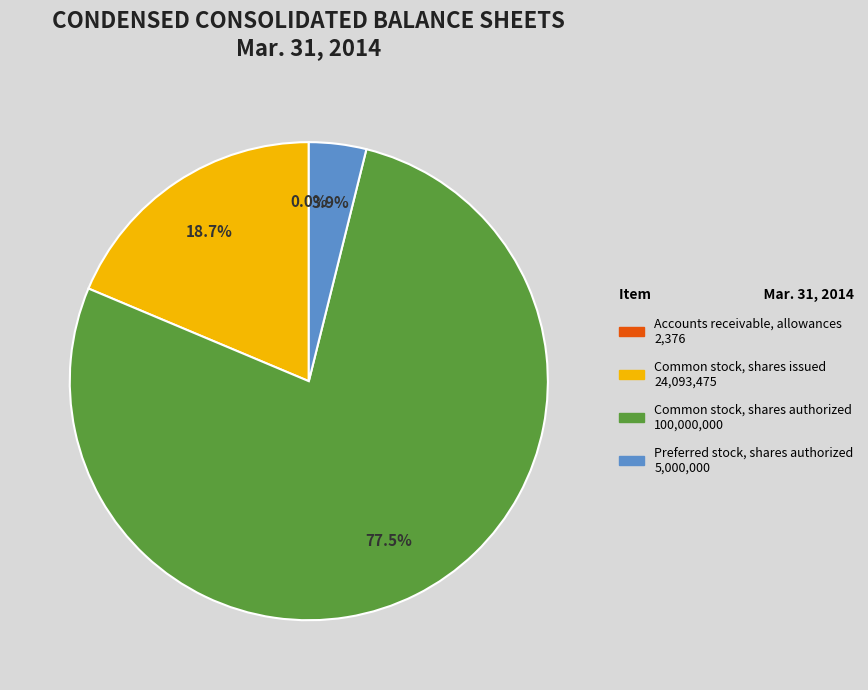

Which has a higher value, Common stock, shares authorized or Common stock, shares issued?

Common stock, shares authorized